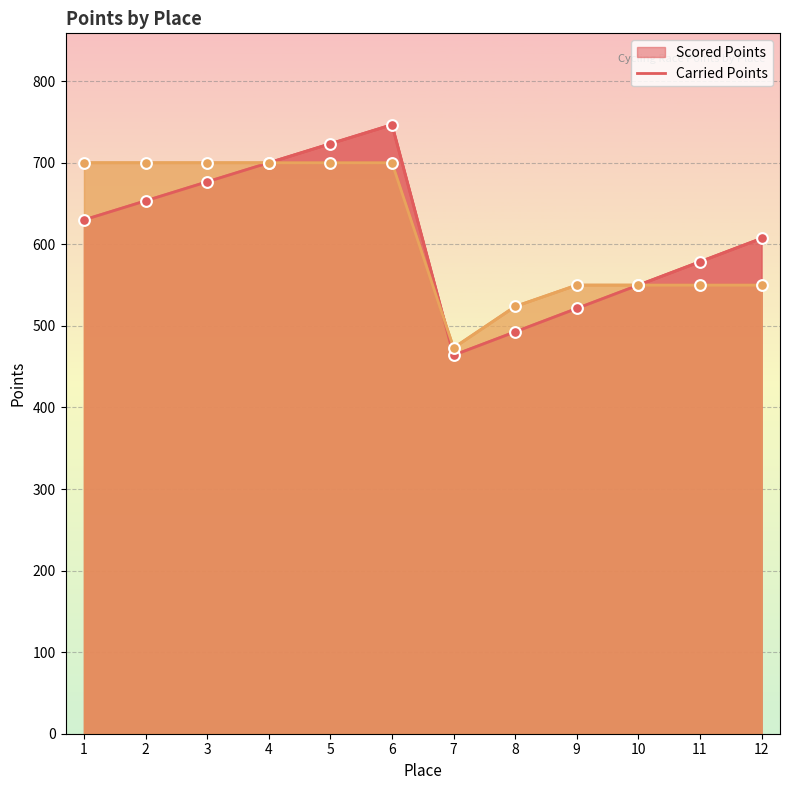

Which series has the largest total across all categories?

Carried Points